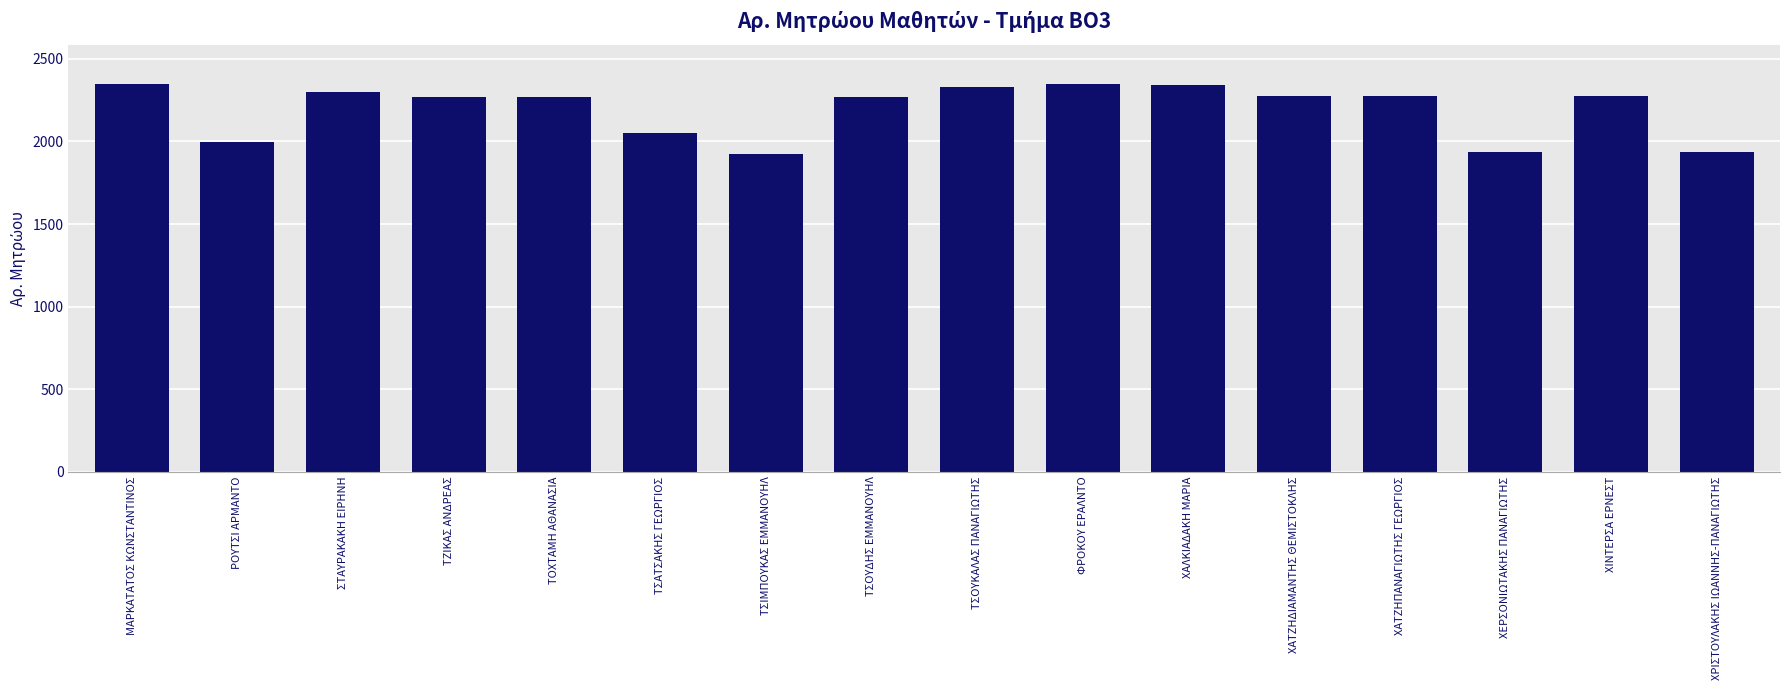

The chart shows a value of 3691 at ΧΑΤΖΗΔΙΑΜΑΝΤΗΣ ΘΕΜΙΣΤΟΚΛΗΣ. True or false?

False